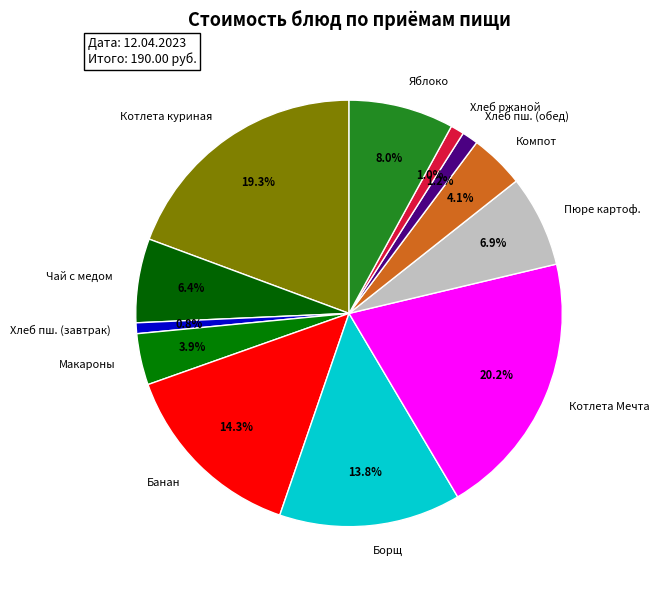

Is there a majority slice in this chart?

No